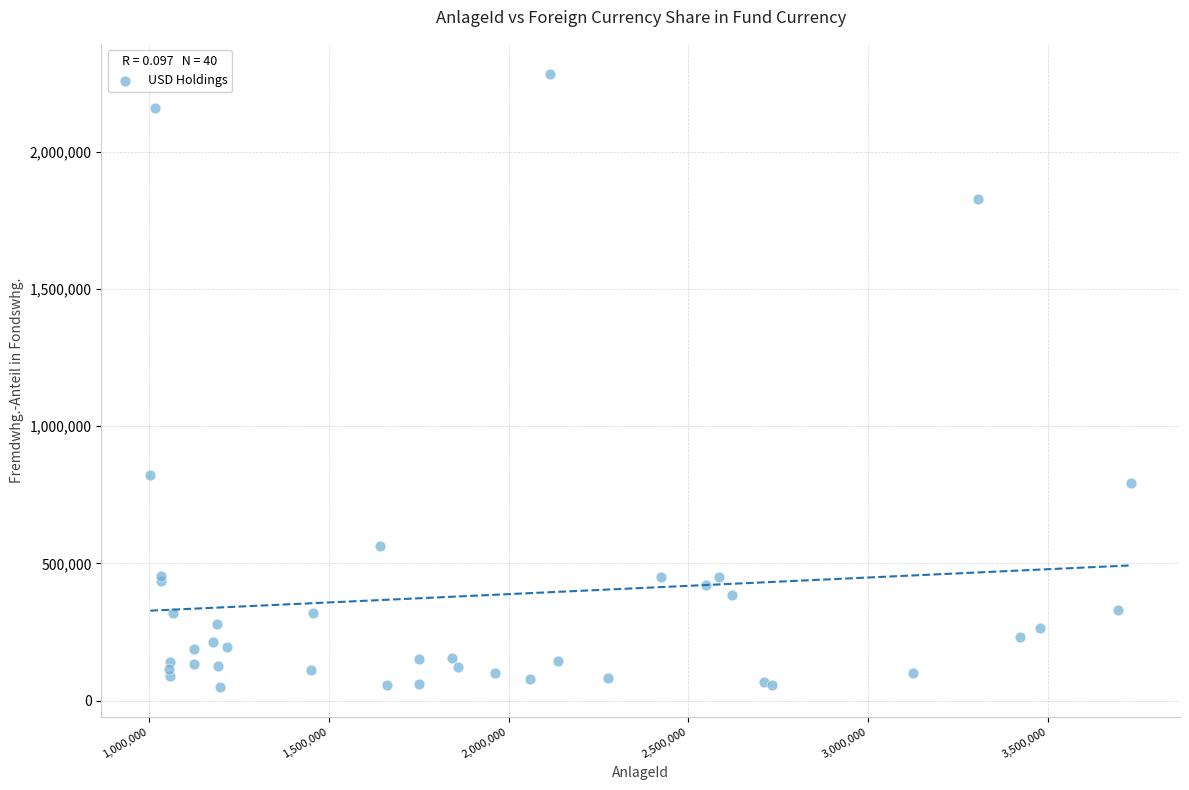

What Y value in the scatter plot is closest to 1165811?

822653.0